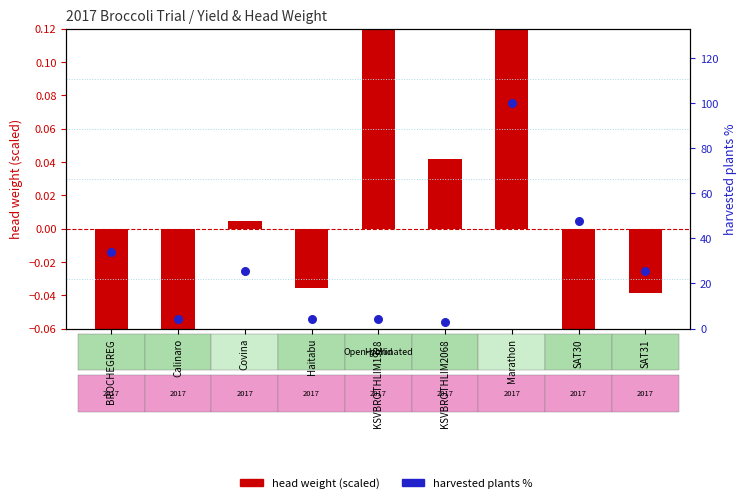

What is the total value across all series at Covina?

25.4